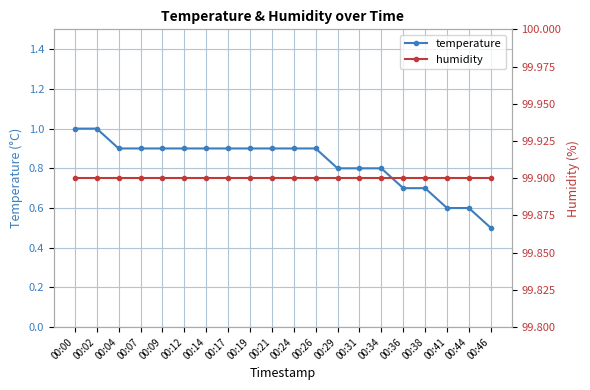

At which label does humidity reach its minimum?

00:00